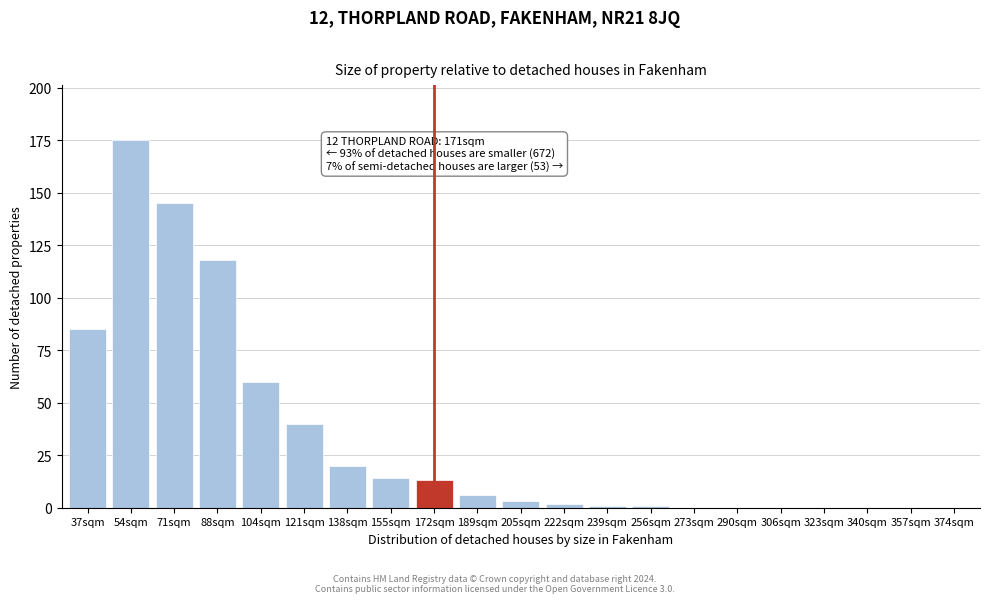

Reading left to right, extract all data points from this chart.

37sqm=85	54sqm=175	71sqm=145	88sqm=118	104sqm=60	121sqm=40	138sqm=20	155sqm=14	172sqm=13	189sqm=6	205sqm=3	222sqm=2	239sqm=1	256sqm=1	273sqm=0	290sqm=0	306sqm=0	323sqm=0	340sqm=0	357sqm=0	374sqm=0